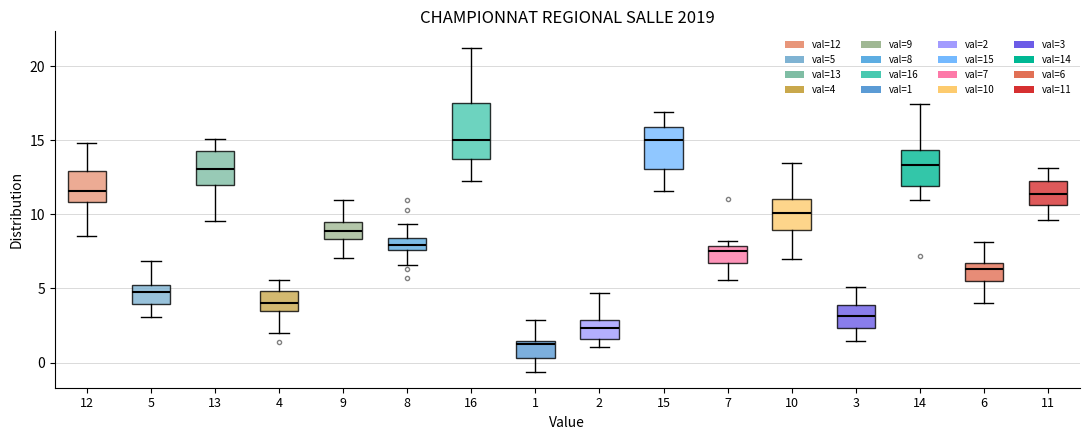

Where is the lower edge of the box at x = 1 on the y-axis? The values are not printed on the chart, so give them approximately, as read against the axis.

0.5